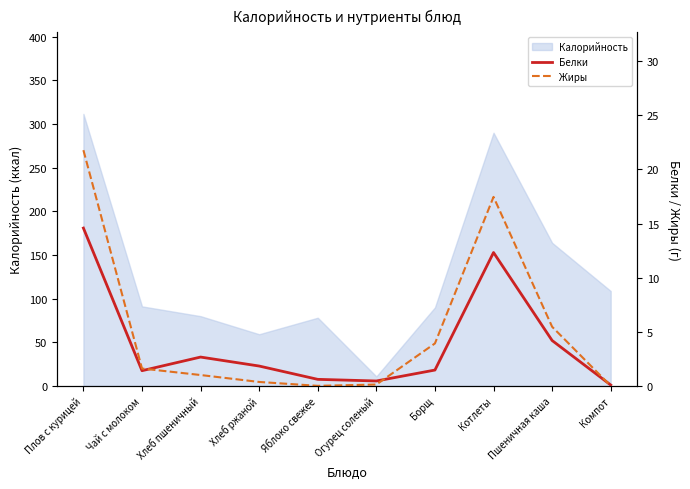

How many data points does each series have?

10